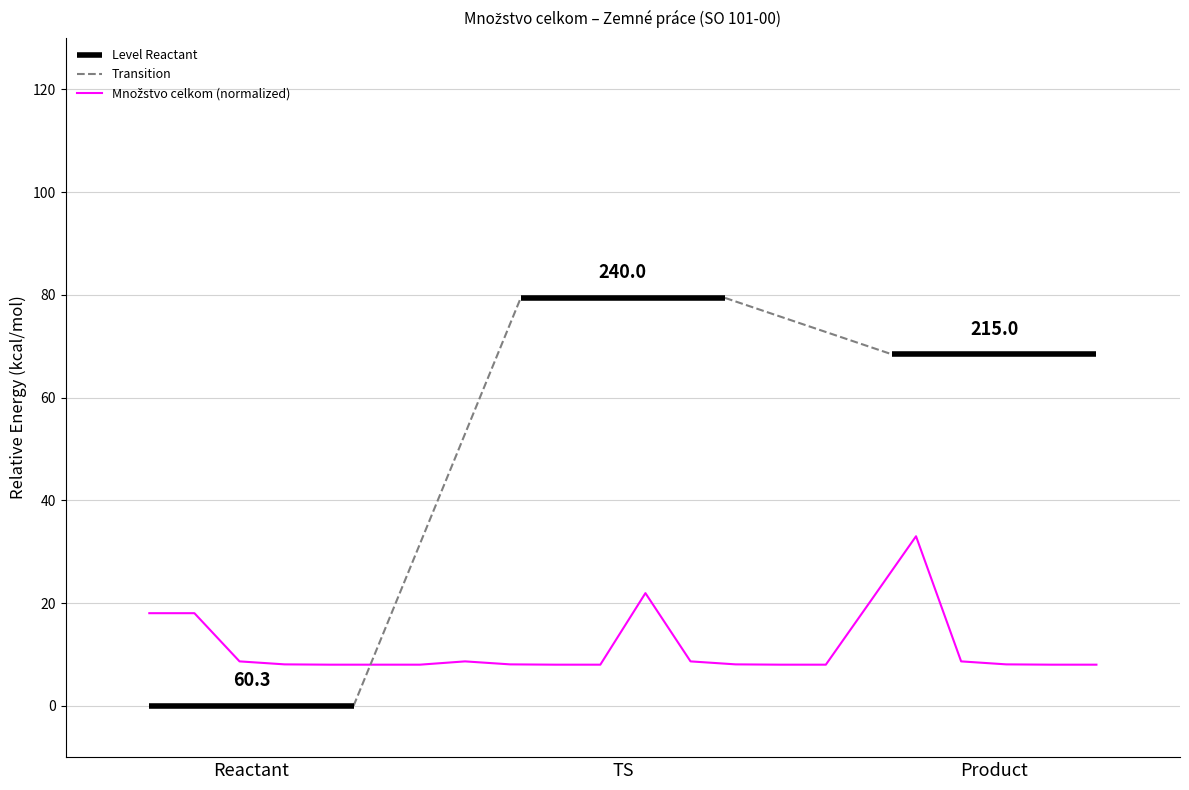

What value does the data have at 22?

8.0